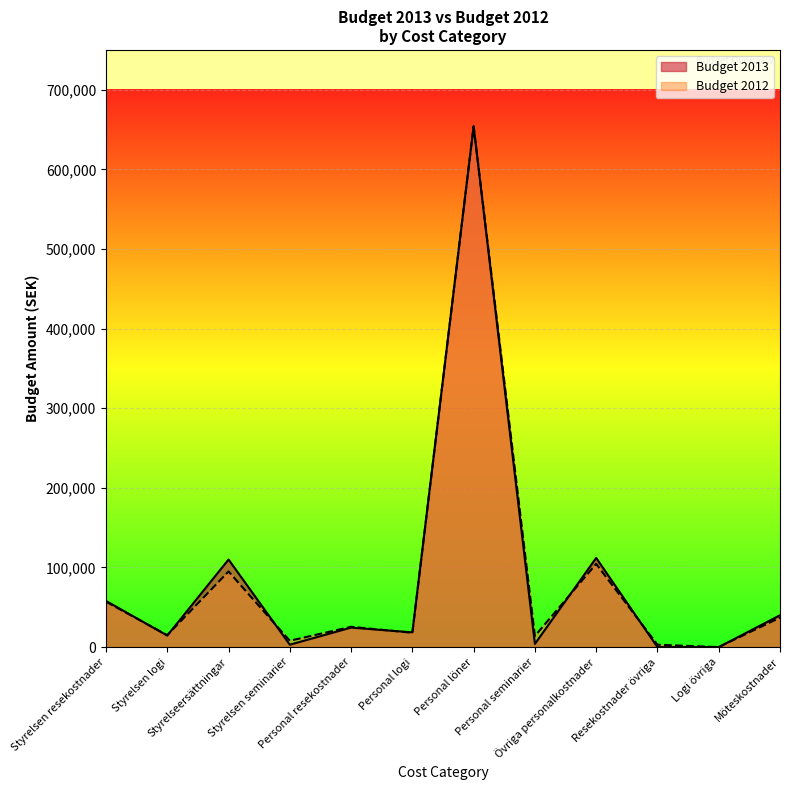

What is the difference between the highest and lowest values at Personal logi?

500